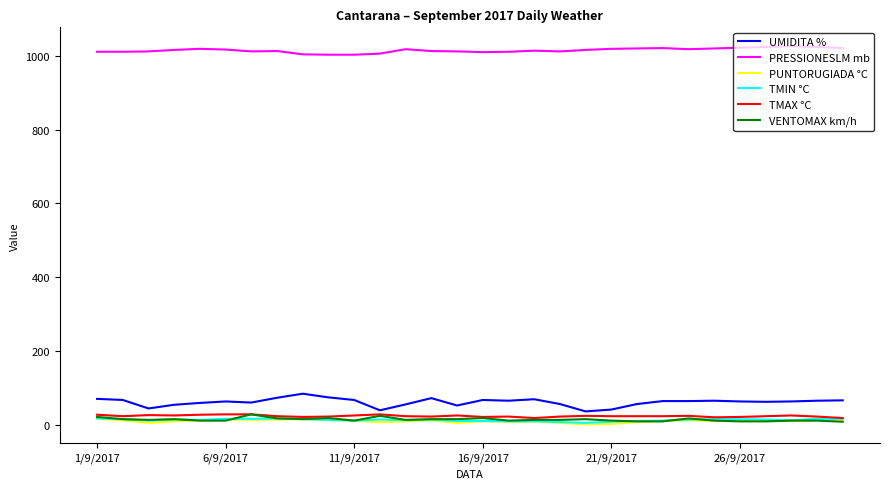

How many distinct data groups are displayed?

6